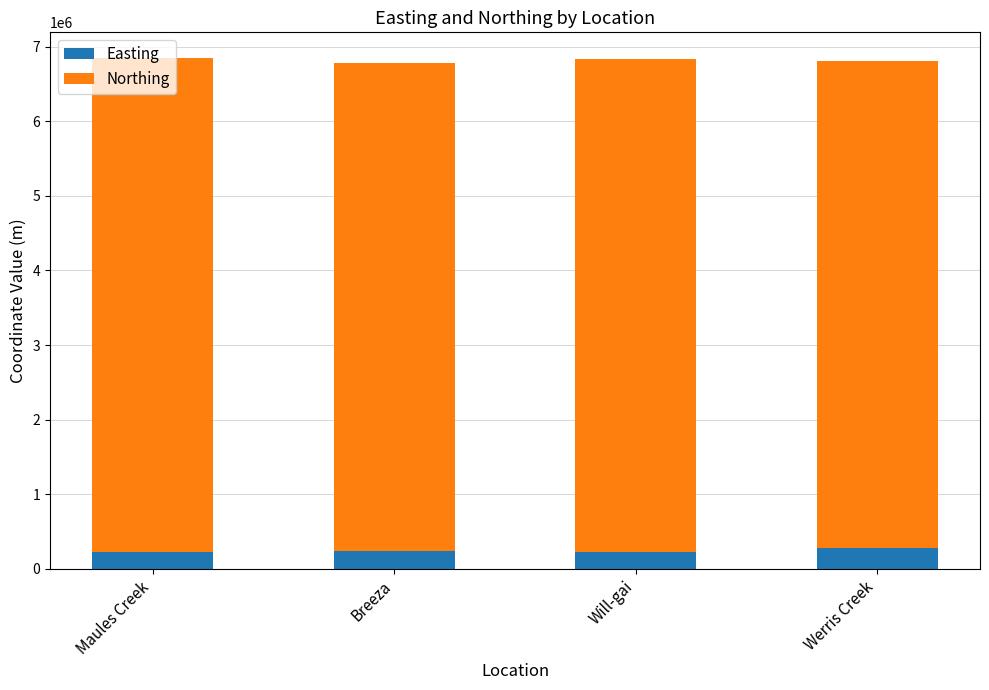

What is the sum of the Easting values at Will-gai and Maules Creek?

457106